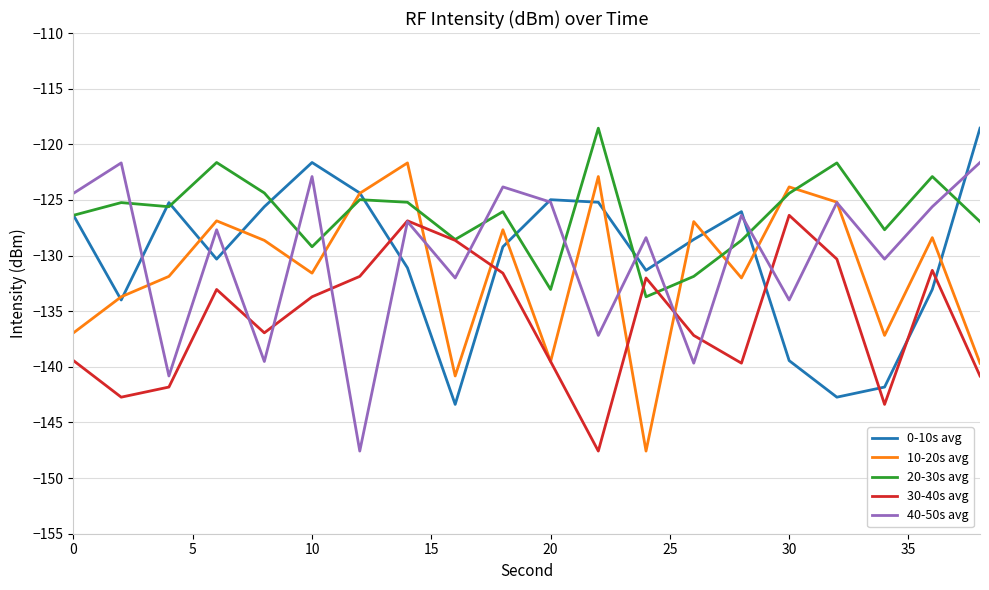

What is the sum of all 10-20s avg values?

-2627.4